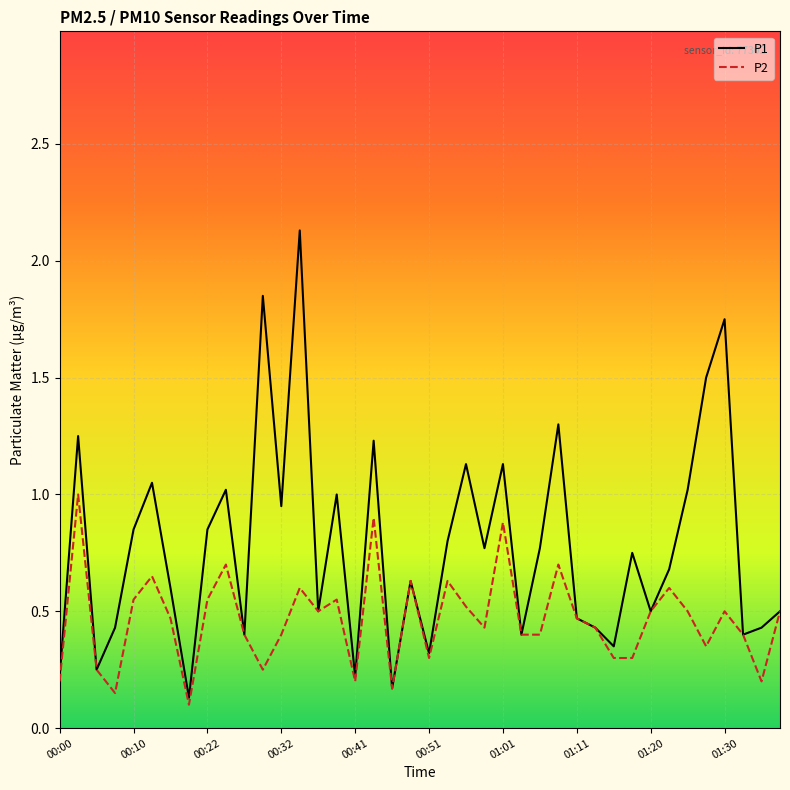

What is the sum of all P1 values?

31.1